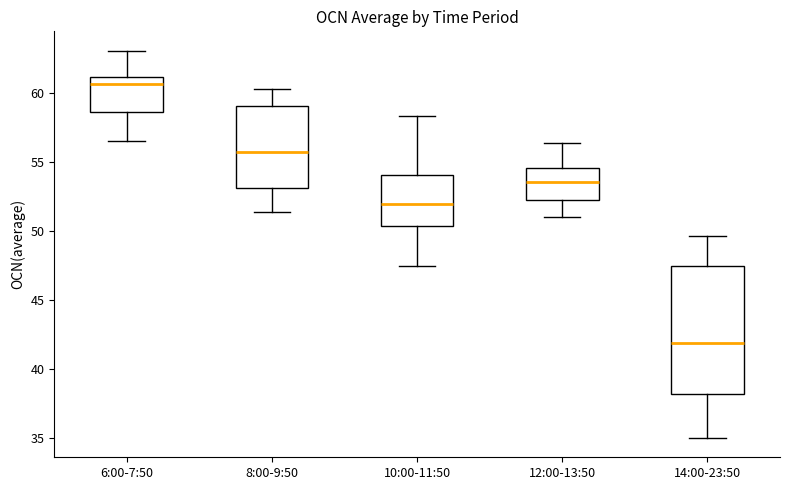

Which box has the highest median line?

6:00-7:50